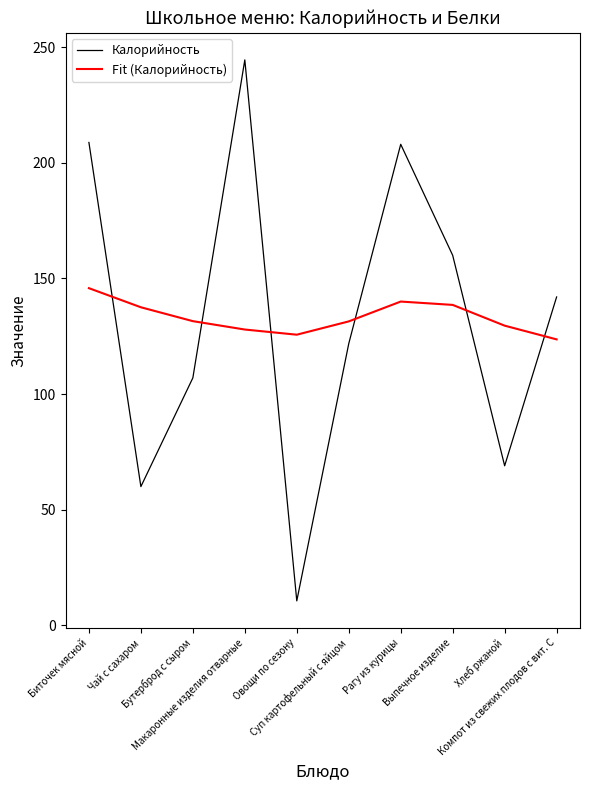

Which series has the largest range (max minus min)?

Калорийность